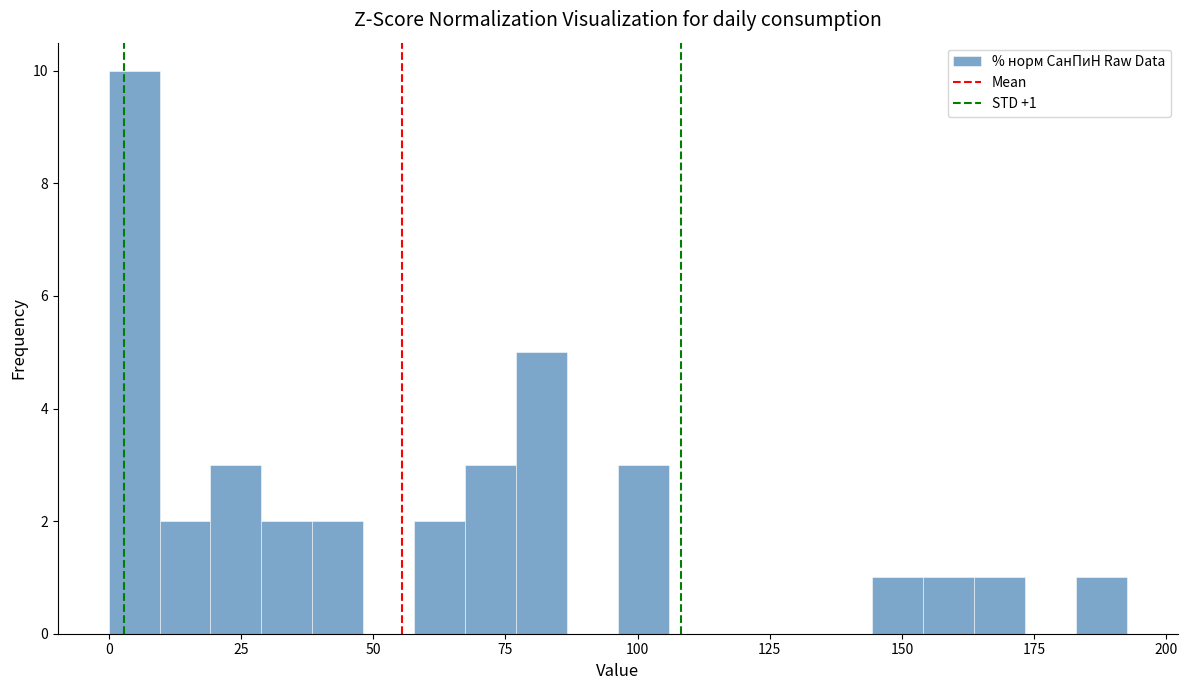

Around what value on the x-axis is the tallest bar? Give the approximate position of its centre, as read against the axis.

5